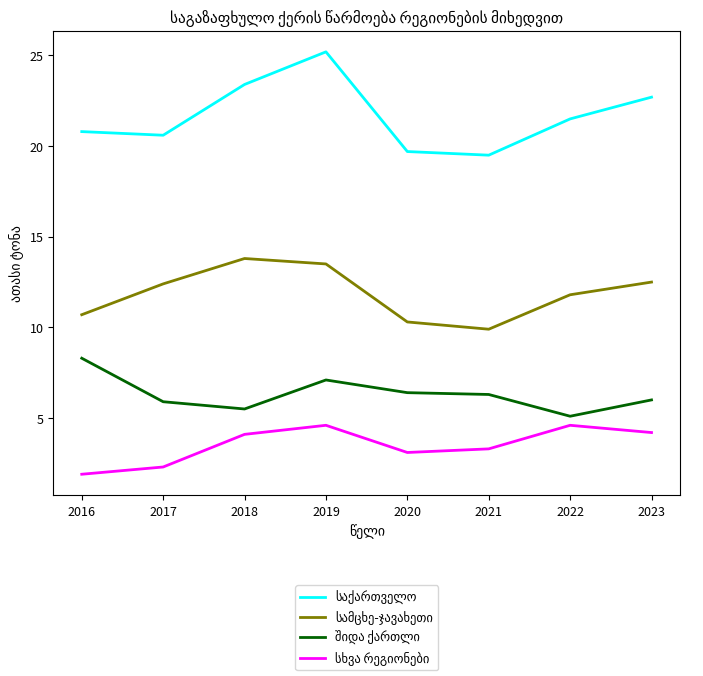

What is the smallest value displayed?

1.9